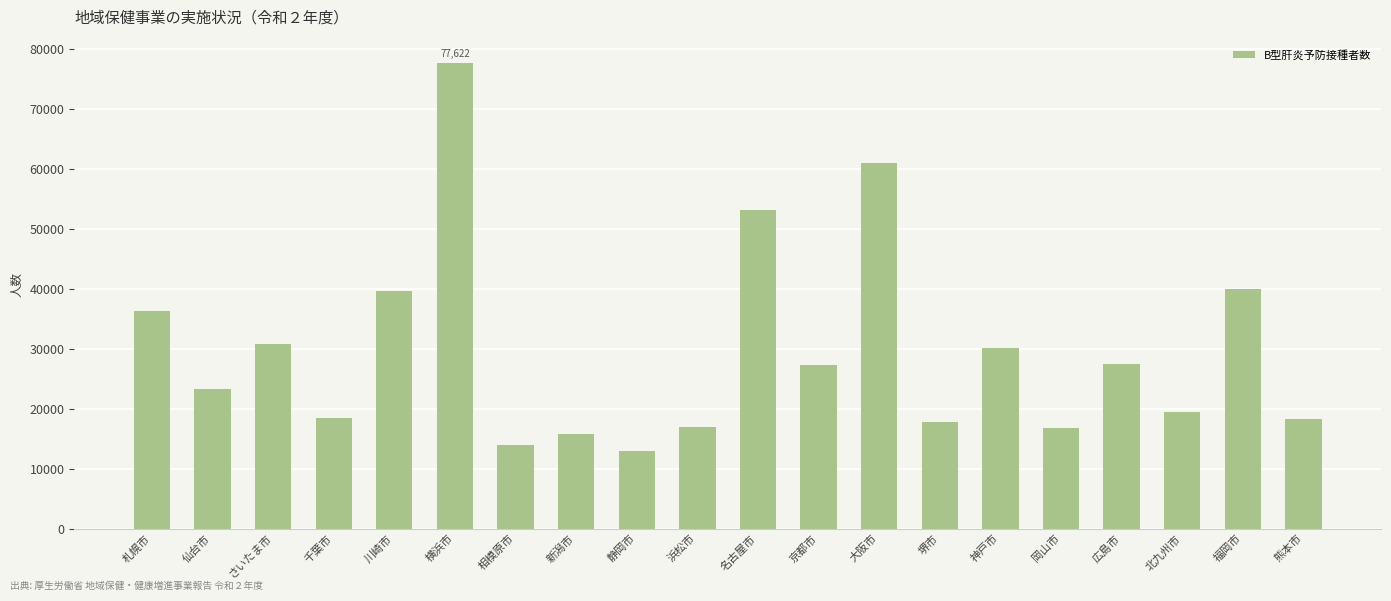

What is the difference between the maximum and second lowest values?

63606